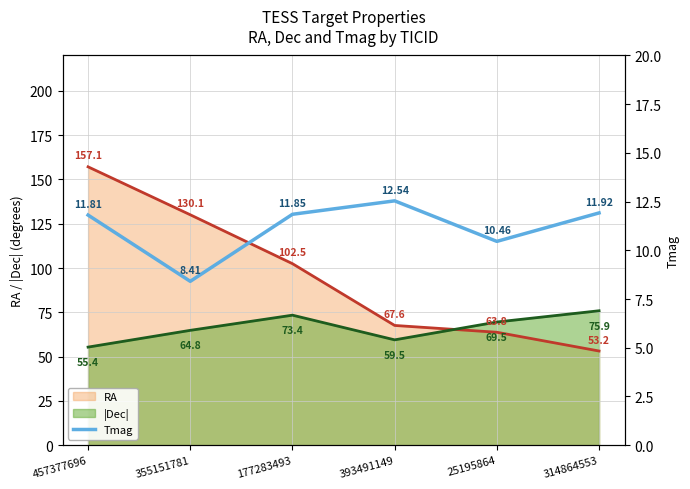

Rank the series by their maximum value, from lowest to highest.

Tmag, |Dec| line, RA line